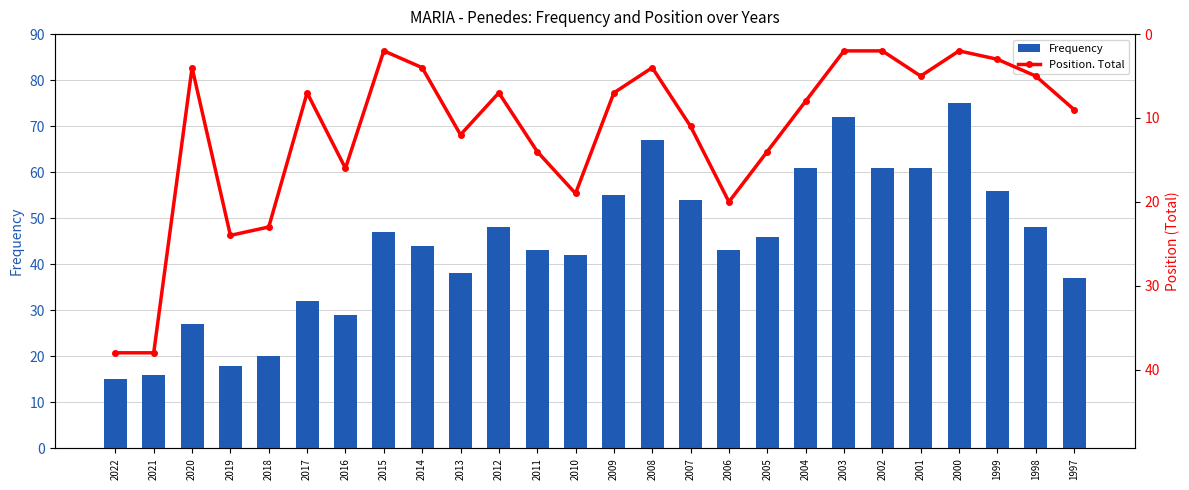

What are all the series names shown in the legend?

Frequency, Position. Total